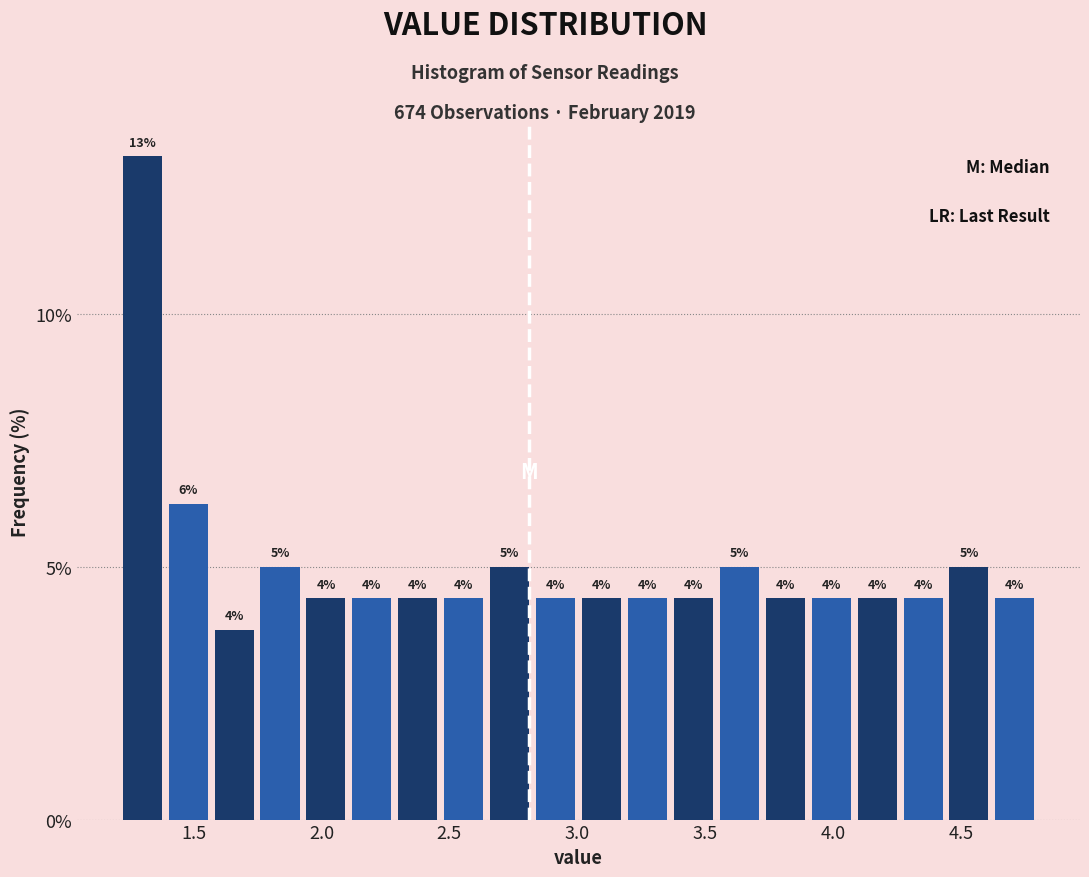

Read against the x-axis, roughly where is the centre of the tallest bar?

1.30